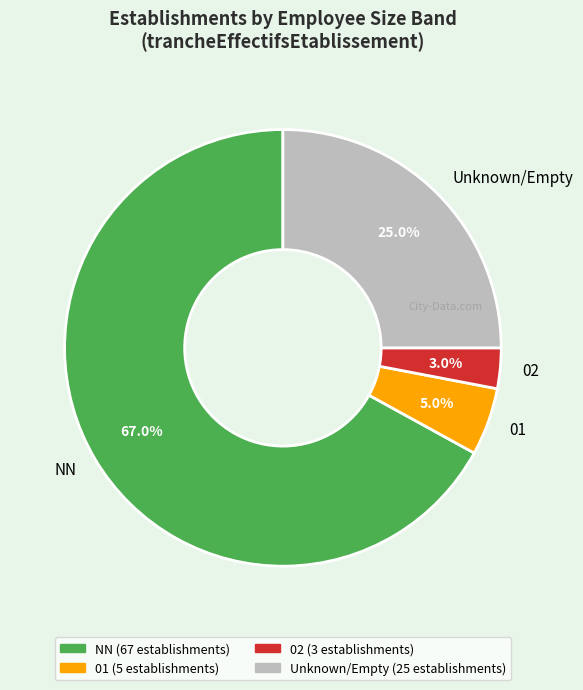

How many slices are in this pie chart?

4